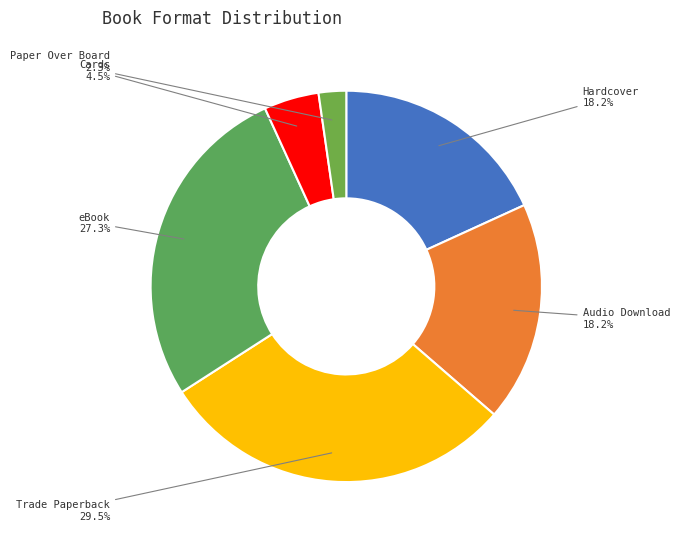

Is there a majority slice in this chart?

No